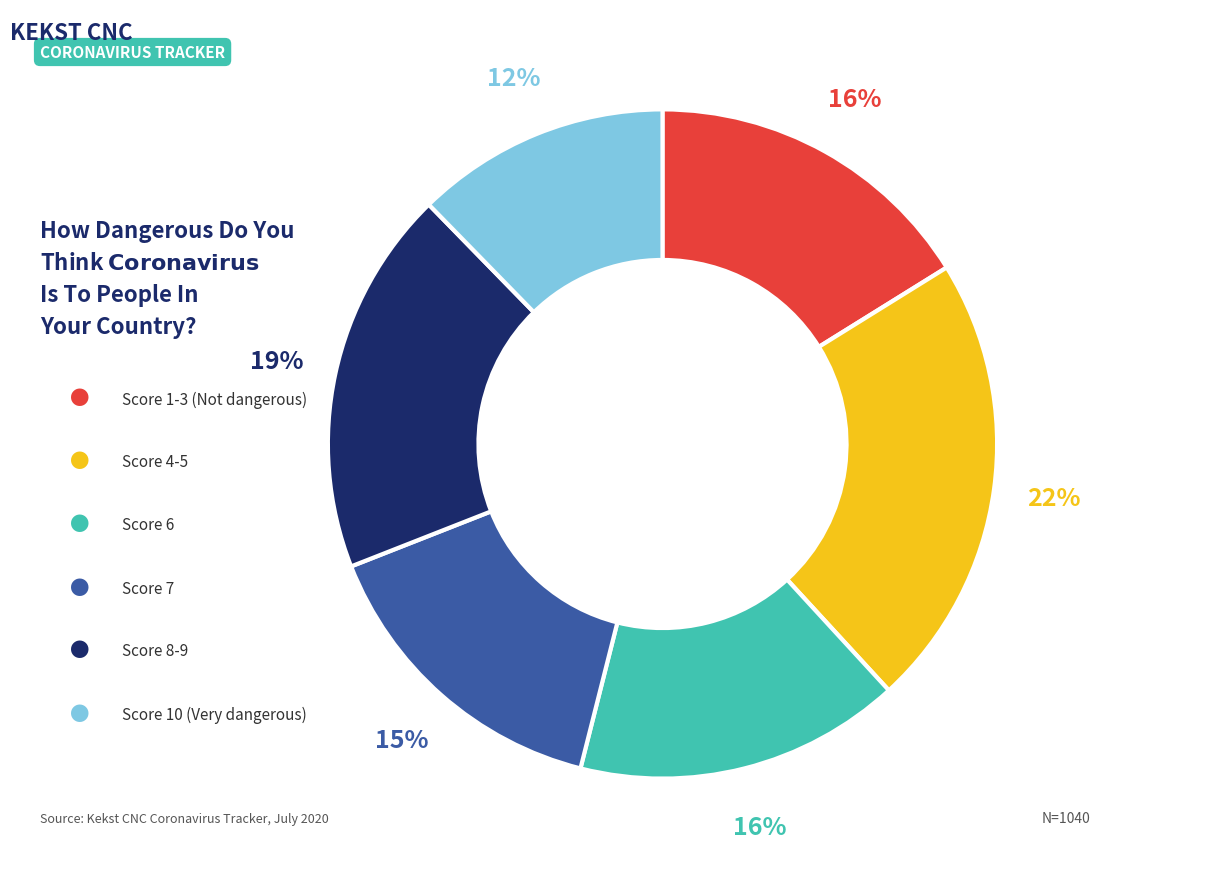

To the nearest percent, what is the difference between the largest and smallest slice percentages?

10%